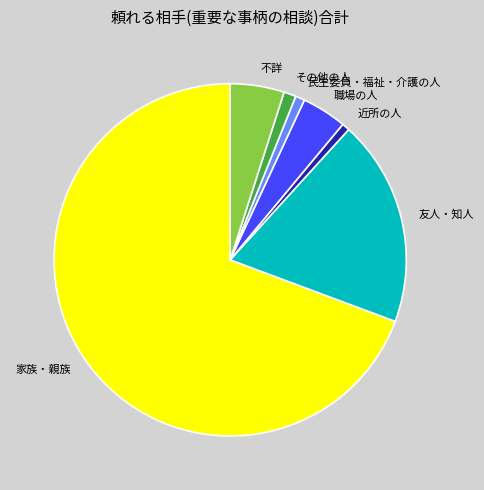

Does any single category account for the majority?

Yes